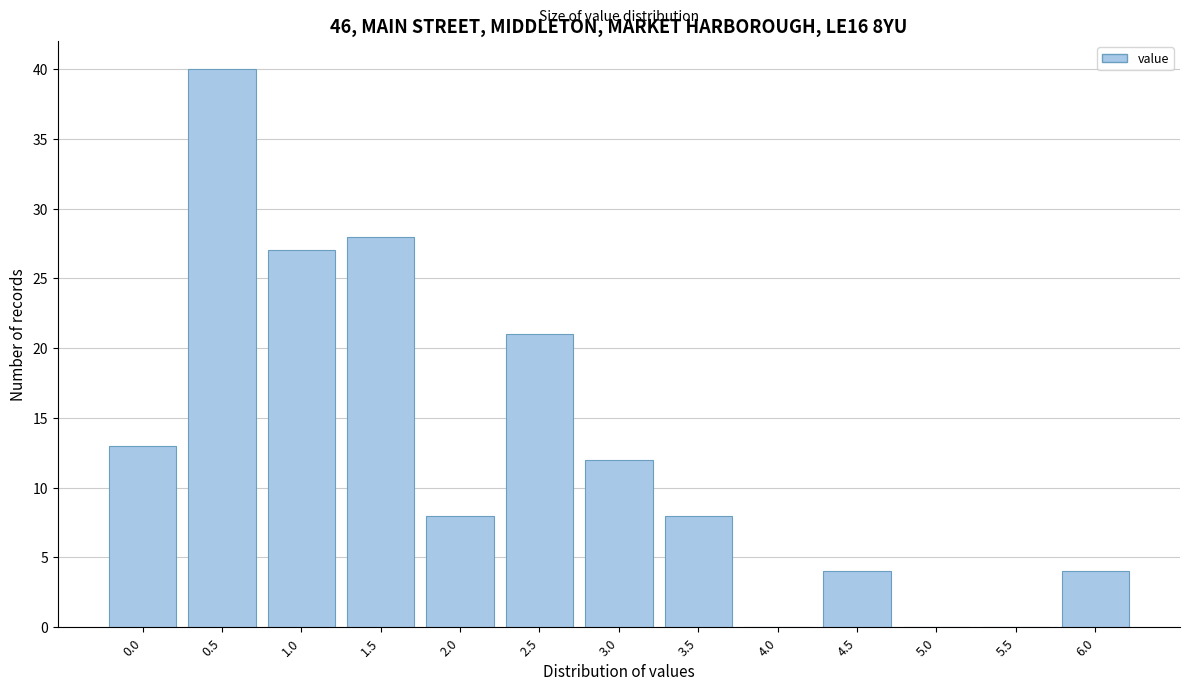

Reading left to right, what are all the values shown in this chart?

0.0=13	0.5=40	1.0=27	1.5=28	2.0=8	2.5=21	3.0=12	3.5=8	4.0=0	4.5=4	5.0=0	5.5=0	6.0=4